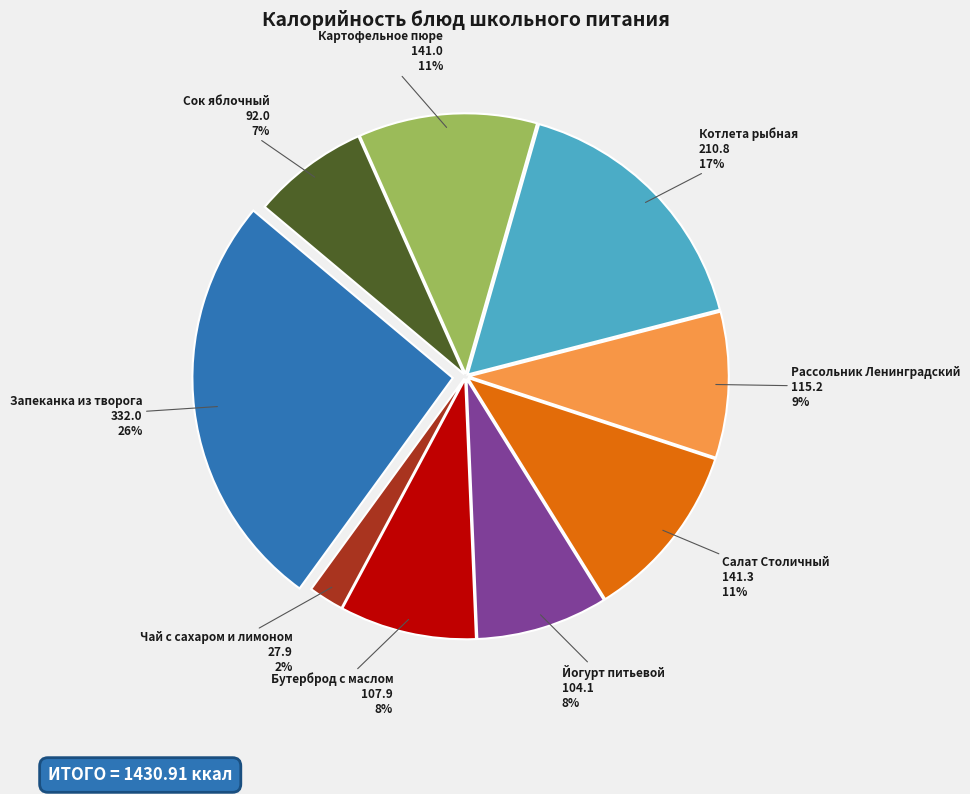

To the nearest percent, what portion does Чай с сахаром и лимоном represent?

2%